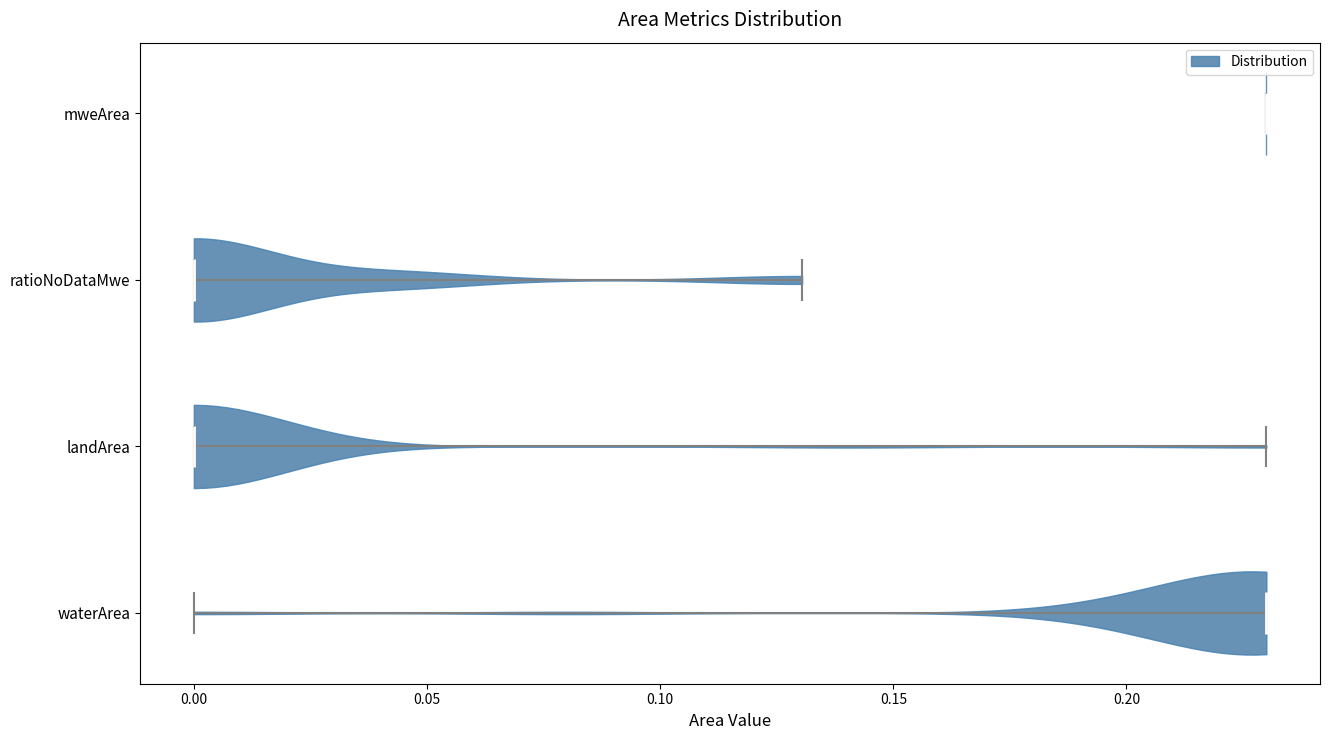

Reading bottom to top, read every violin against the x-axis: where its median line is, and the lowest and highest points it reaches. The values are not printed on the chart, so give them approximately, as read against the axis.

waterArea: median line 0.23, lowest point 0.00, highest point 0.23
landArea: median line 0.00, lowest point 0.00, highest point 0.23
ratioNoDataMwe: median line 0.00, lowest point 0.00, highest point 0.13
mweArea: median line 0.23, lowest point 0.23, highest point 0.23